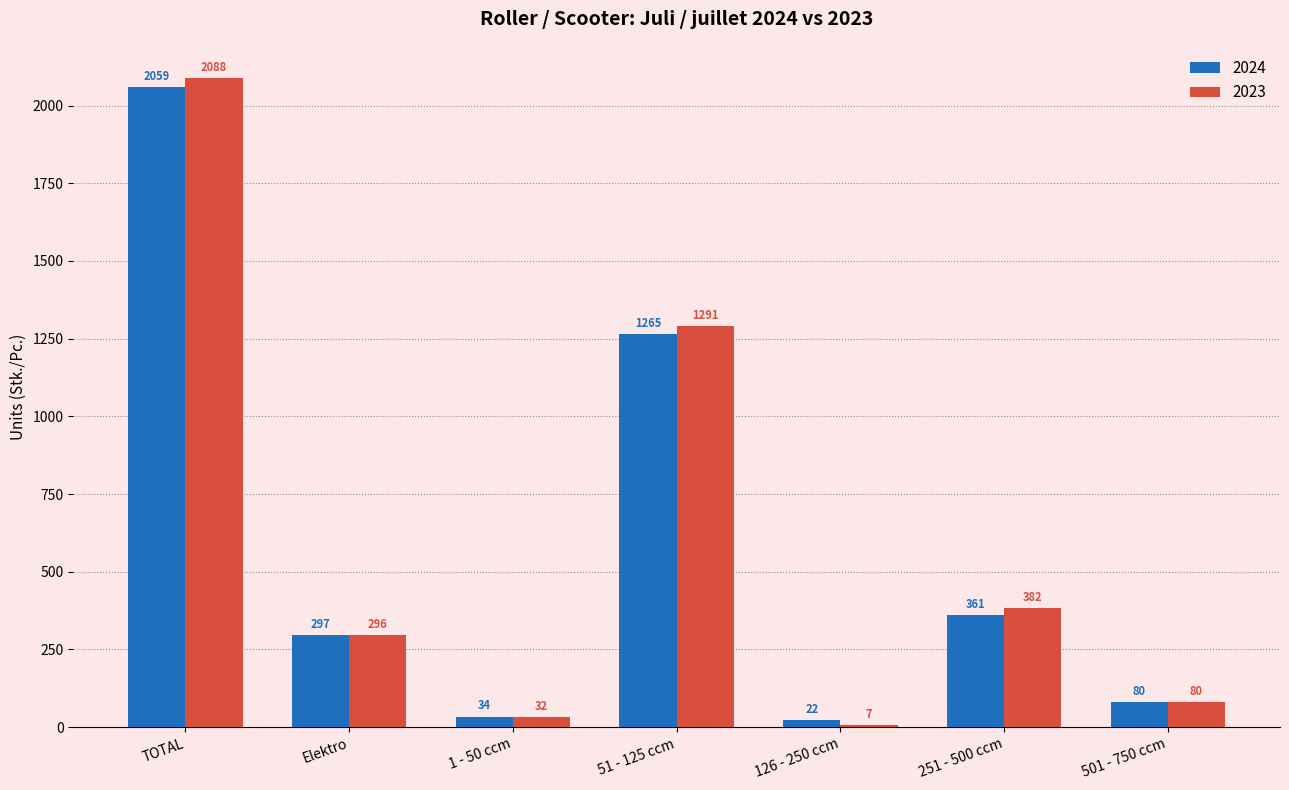

Reading left to right, transcribe all the data shown in this chart.

2024: 2059	297	34	1265	22	361	80
2023: 2088	296	32	1291	7	382	80